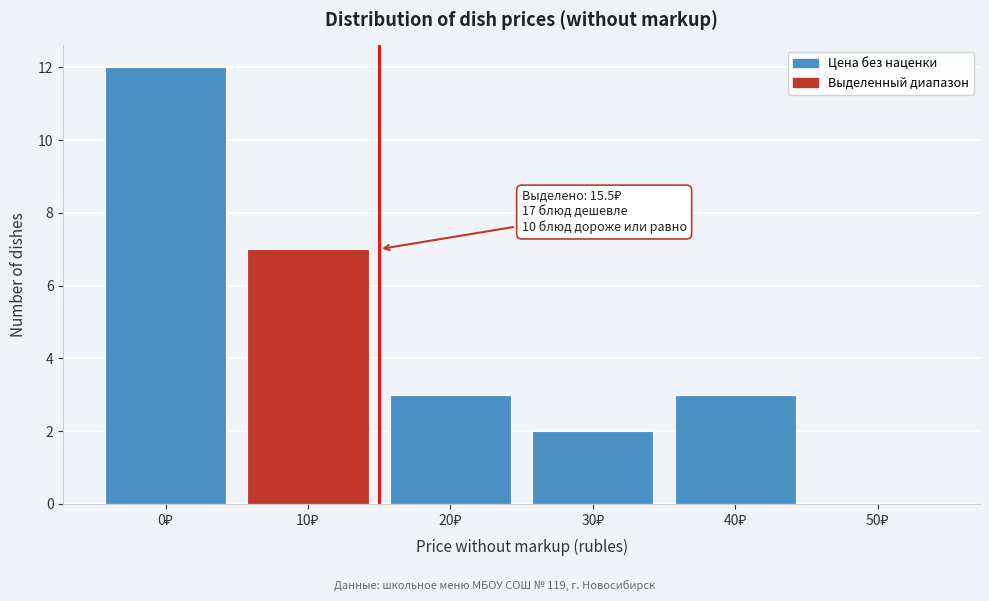

What is the sum of all values?

27